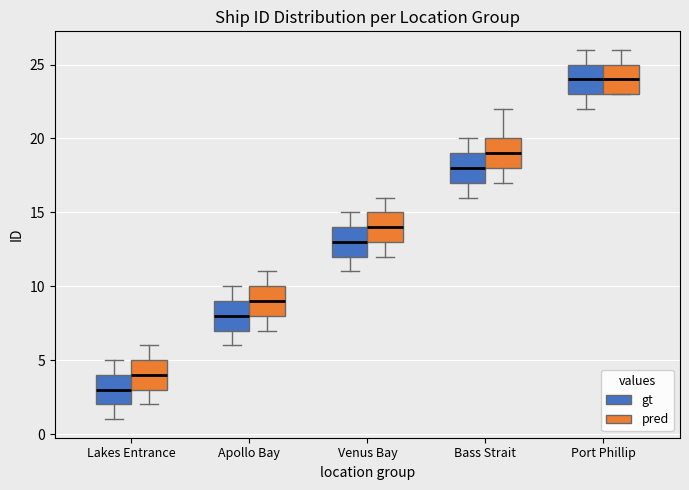

Reading left to right, transcribe this box plot: for each box, give where its median line is, the range the box spans, and where its two whiskers end, as read against the y-axis. The values are not printed on the chart, so give them approximately, as read against the axis.

Lakes Entrance (gt): median 3, box 2 to 4, whiskers 1 to 5
Lakes Entrance (pred): median 4, box 3 to 5, whiskers 2 to 6
Apollo Bay (gt): median 8, box 7 to 9, whiskers 6 to 10
Apollo Bay (pred): median 9, box 8 to 10, whiskers 7 to 11
Venus Bay (gt): median 13, box 12 to 14, whiskers 11 to 15
Venus Bay (pred): median 14, box 13 to 15, whiskers 12 to 16
Bass Strait (gt): median 18, box 17 to 19, whiskers 16 to 20
Bass Strait (pred): median 19, box 18 to 20, whiskers 17 to 22
Port Phillip (gt): median 24, box 23 to 25, whiskers 22 to 26
Port Phillip (pred): median 24, box 23 to 25, whiskers 23 to 26